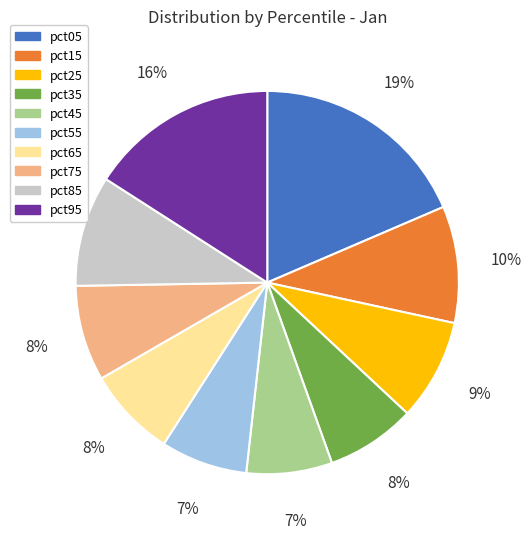

How many segments does this pie chart have?

10